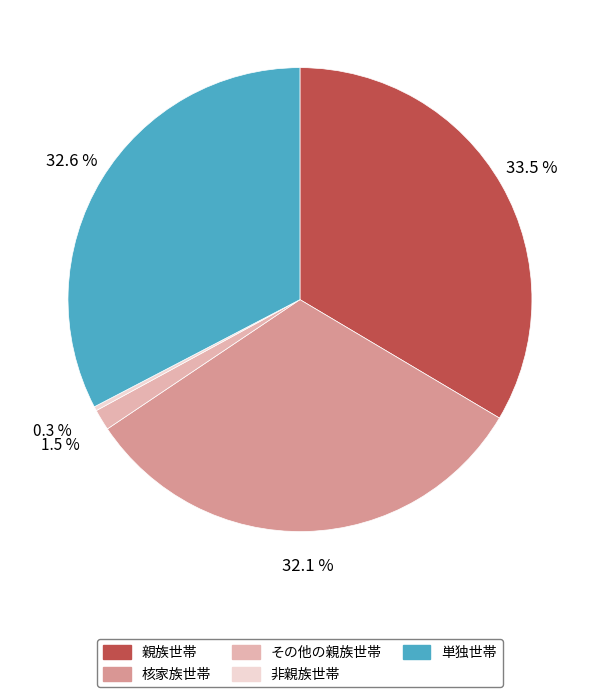

Rank the categories by value from highest to lowest.

親族世帯, 単独世帯, 核家族世帯, その他の親族世帯, 非親族世帯